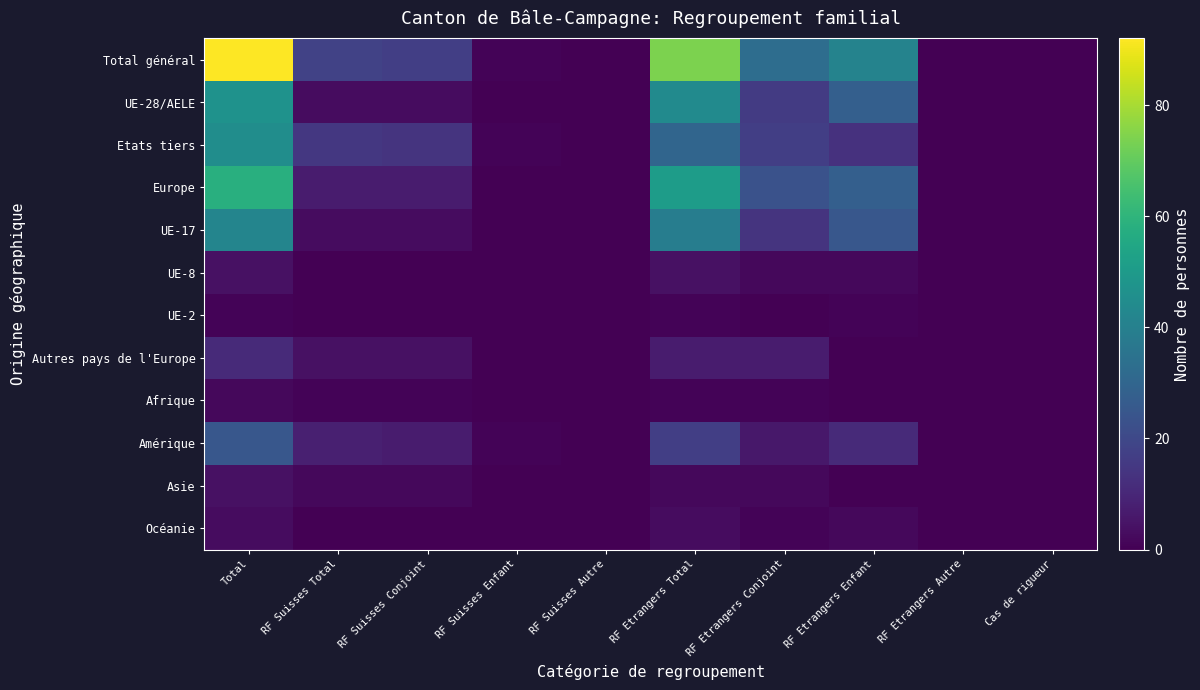

Rank the series by their maximum value, from highest to lowest.

Total général, Europe, UE-28/AELE, Etats tiers, UE-17, Amérique, Autres pays de l'Europe, UE-8, Asie, Océanie, Afrique, UE-2